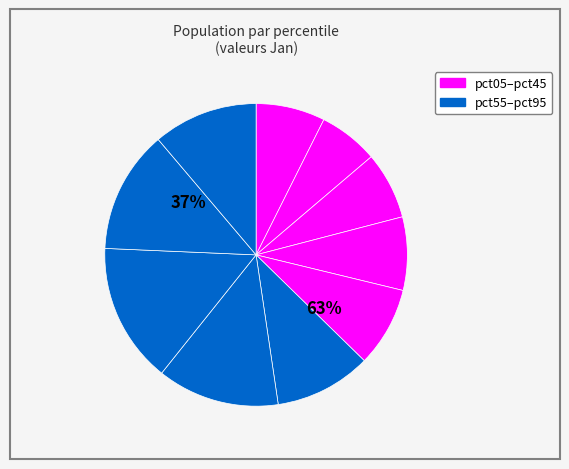

Combined, what portion of the pie is pct35 and pct45?

16.4%